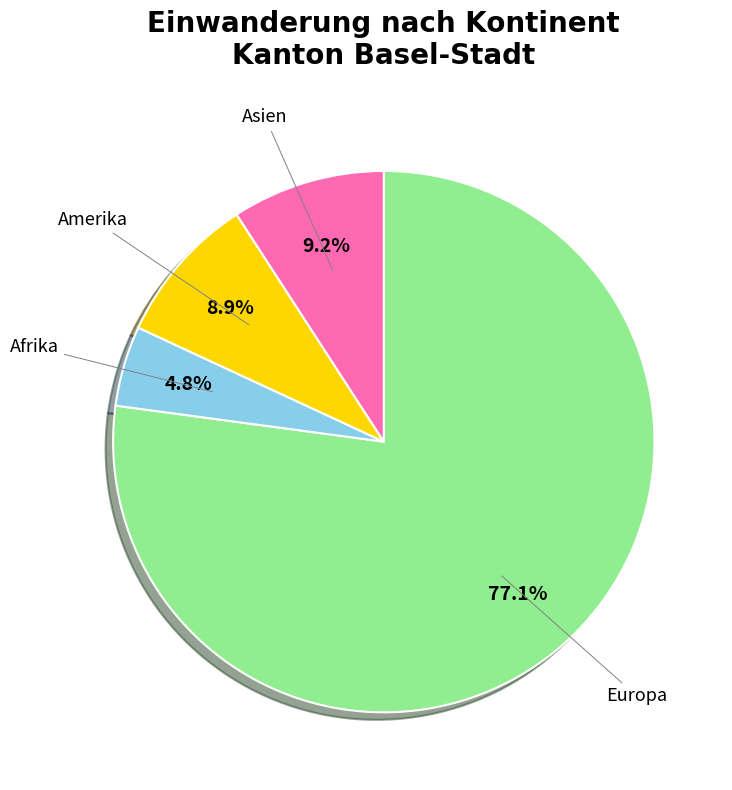

Is there a majority slice in this chart?

Yes